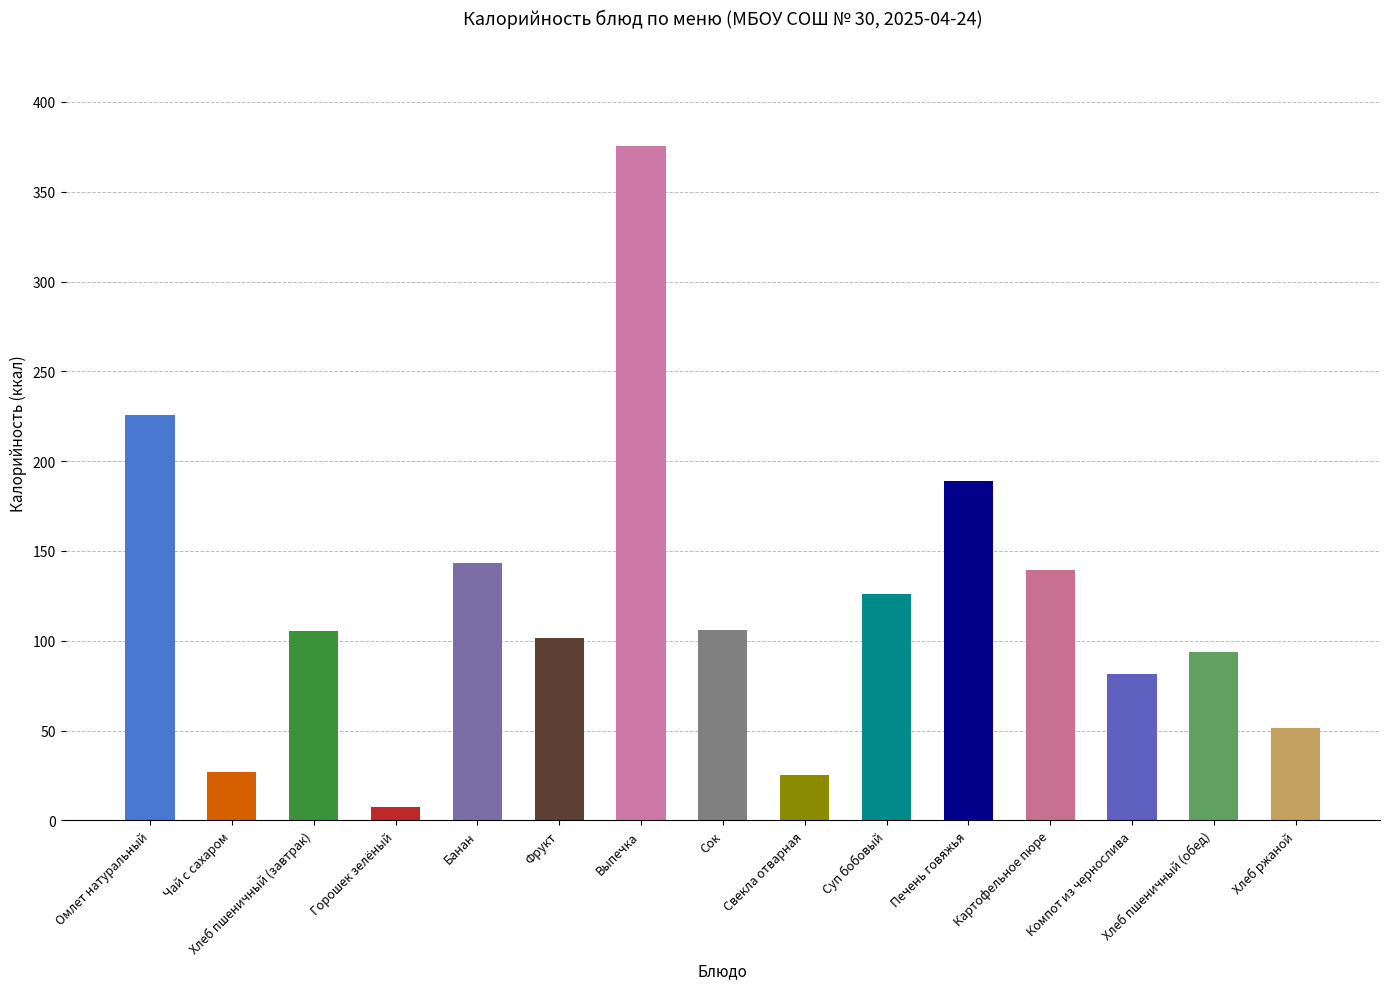

Where is the data nearest to the value 191?

Печень говяжья